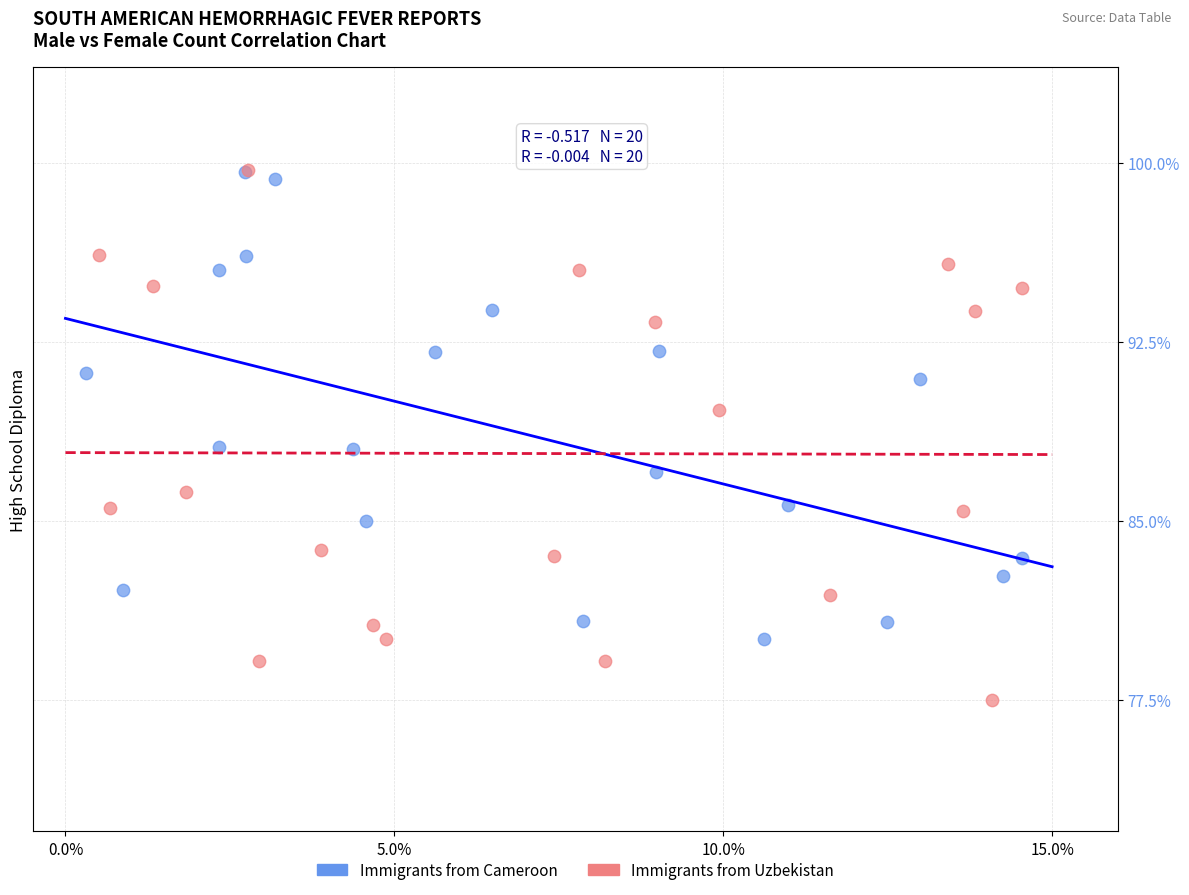

Which series reaches the minimum Y coordinate?

Immigrants from Uzbekistan